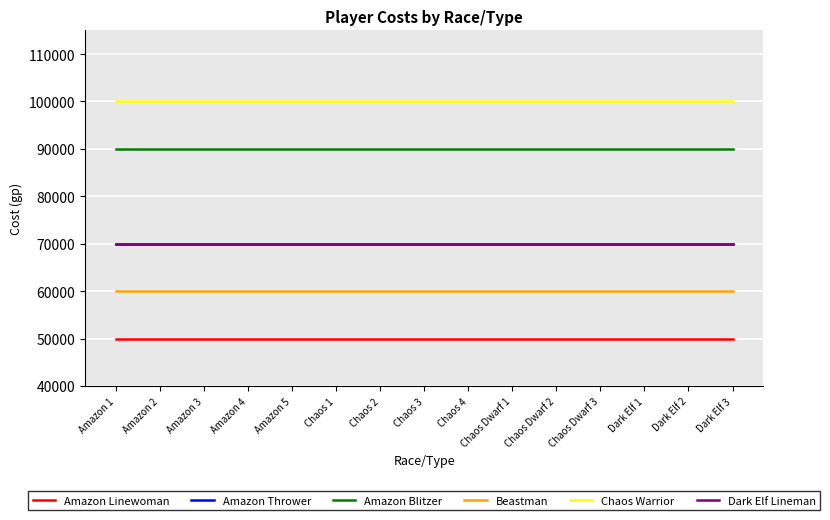

What is the maximum value shown in the chart?

100000